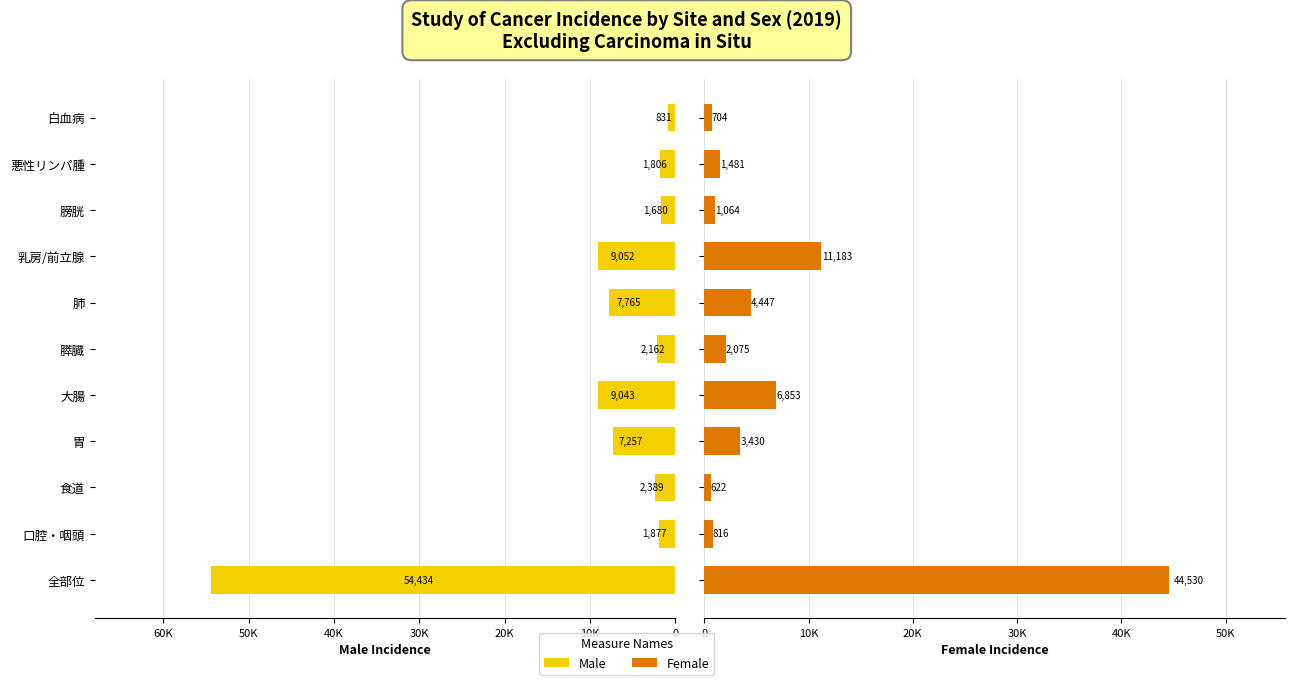

The Female series shows 7012 at 肺. True or false?

False